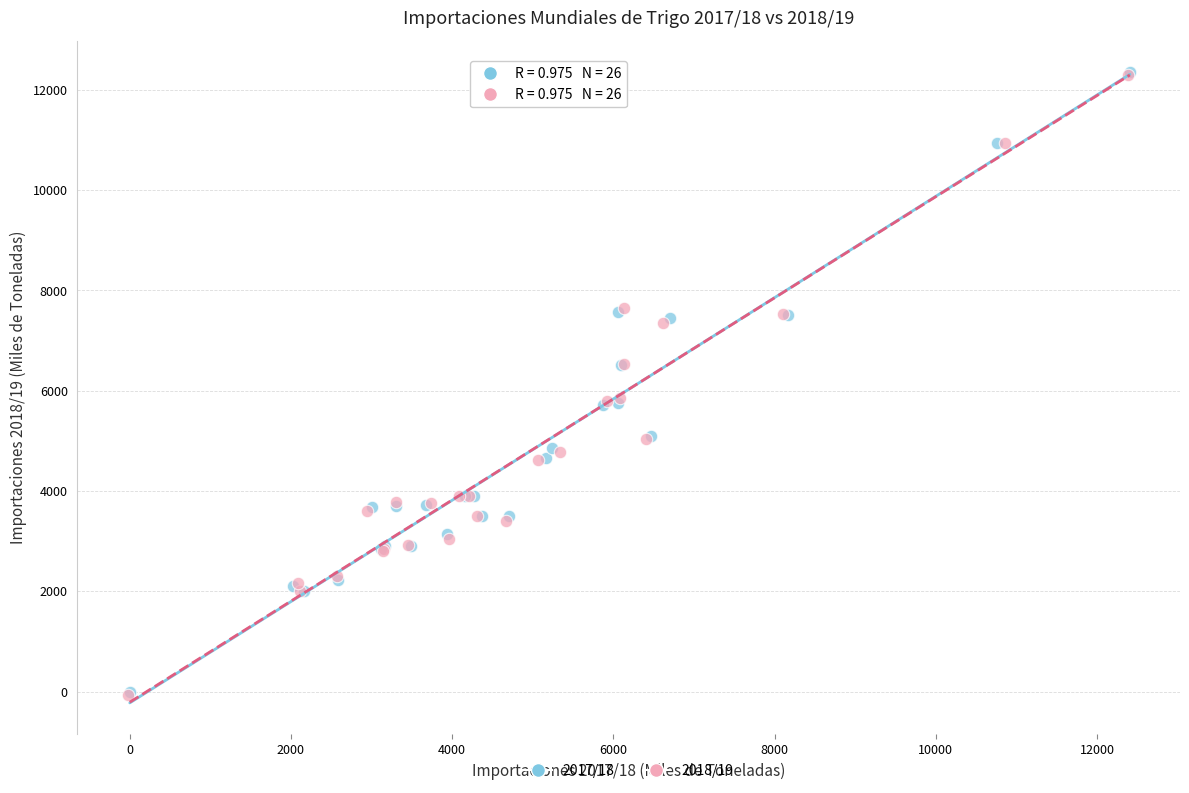

Which series has the widest spread of Y values?

2018/19